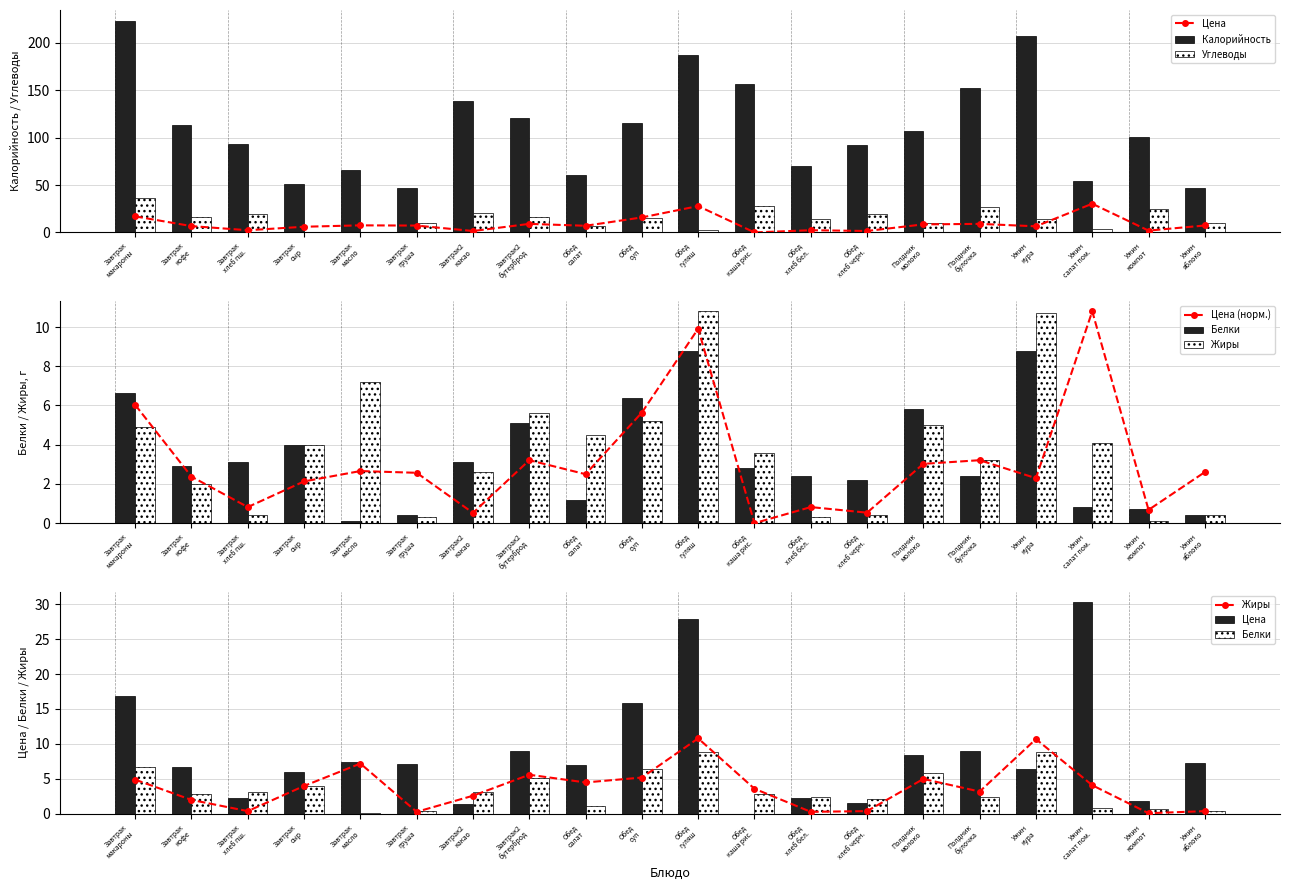

List the series in order of their peak value, highest first.

Калорийность, Углеводы, Цена, Цена (норм.), Жиры, Белки